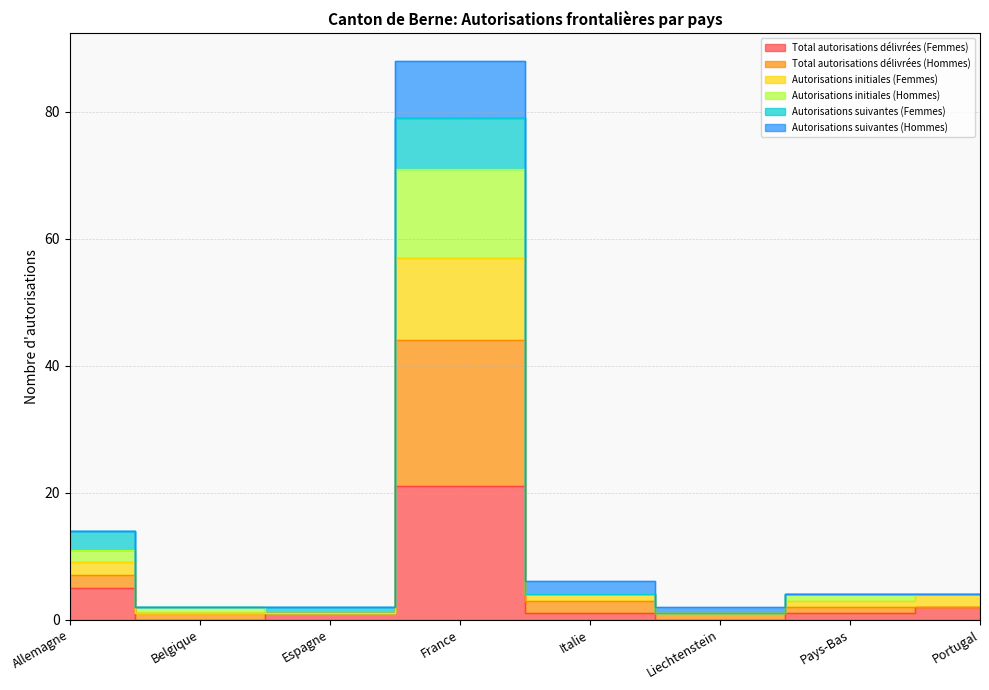

How many positive values does the Total autorisations délivrées (Femmes) series have?

6